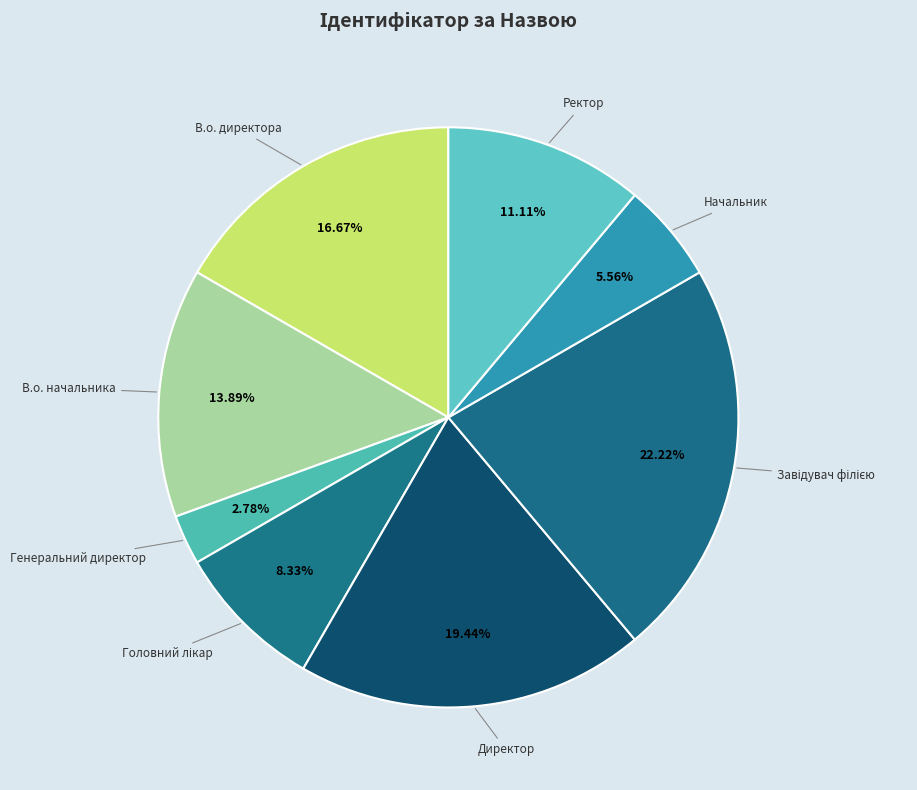

Between В.о. директора and Начальник, which is larger?

В.о. директора